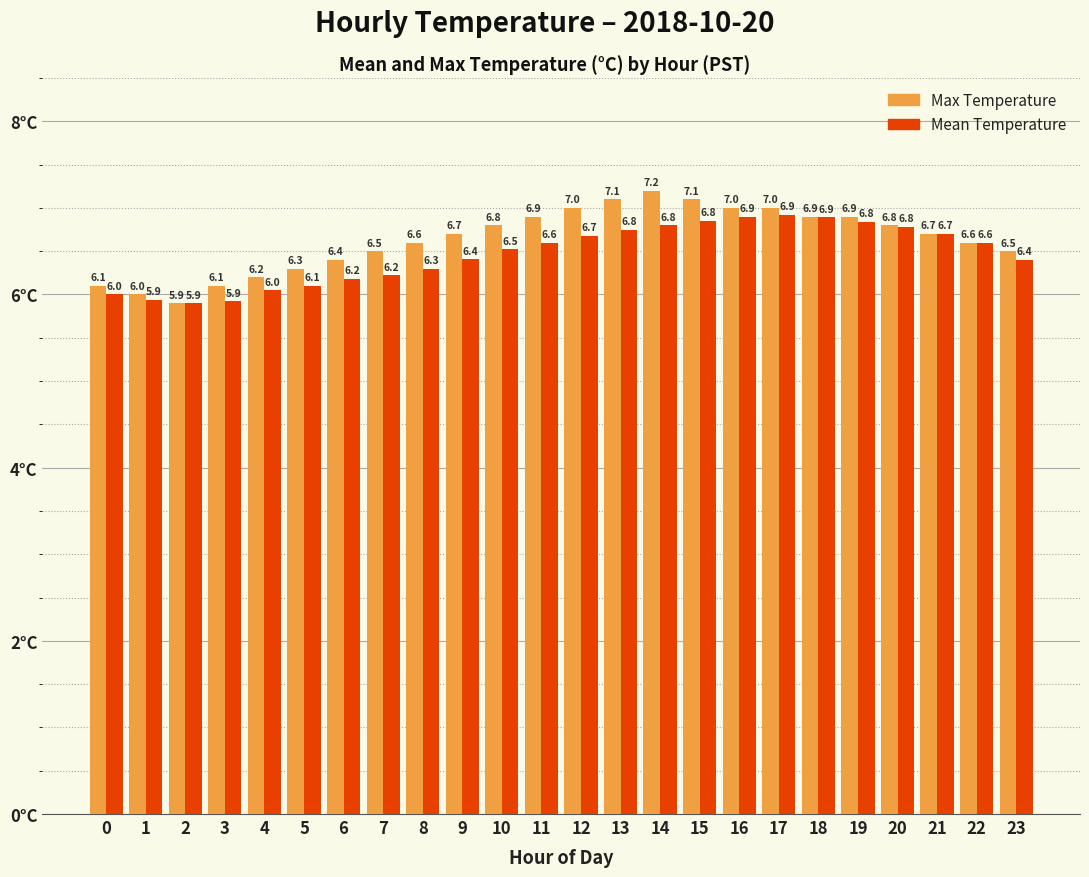

True or false: Mean Temperature has a value of 5.9 at 3.

True